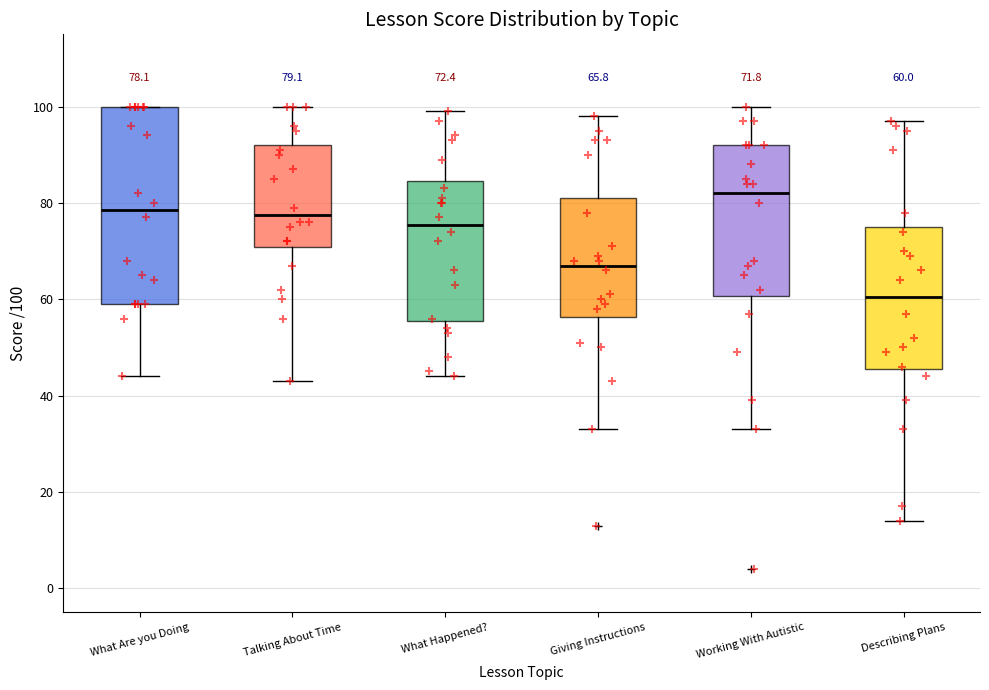

Which box is the tallest, from its lower edge to its upper edge?

What Are you Doing